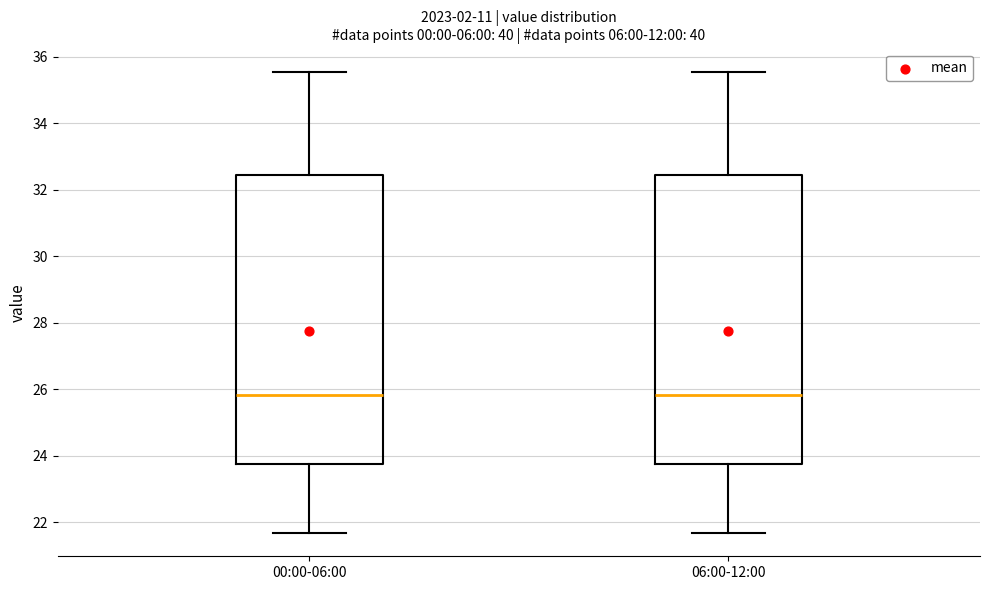

Where does the upper whisker of the box for 00:00-06:00 end on the y-axis? The values are not printed on the chart, so give them approximately, as read against the axis.

35.6